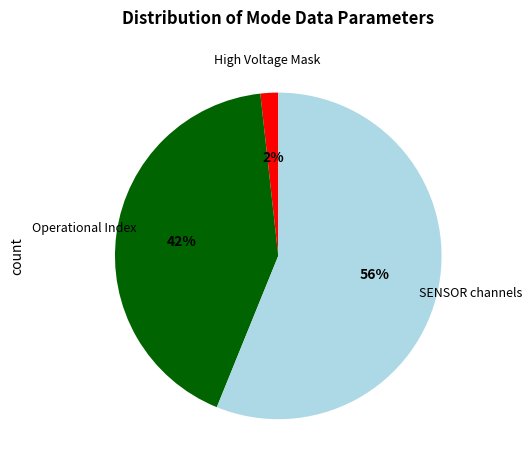

Is there a majority slice in this chart?

Yes